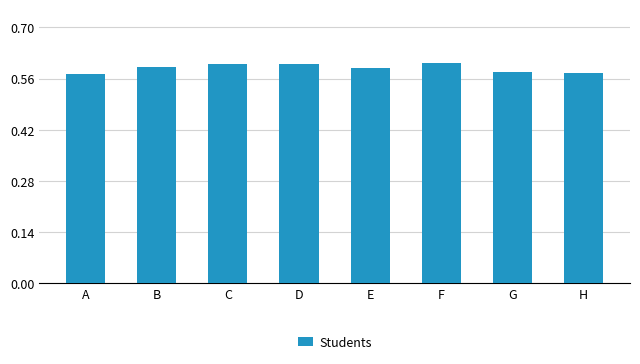

What is the sum of the values at F and G?

1.2